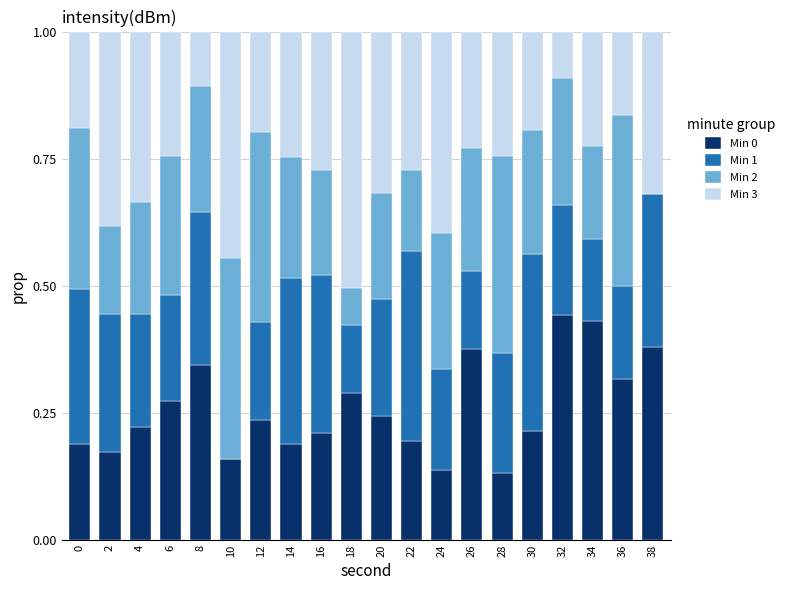

What is the total value across all series at 32?

1.0